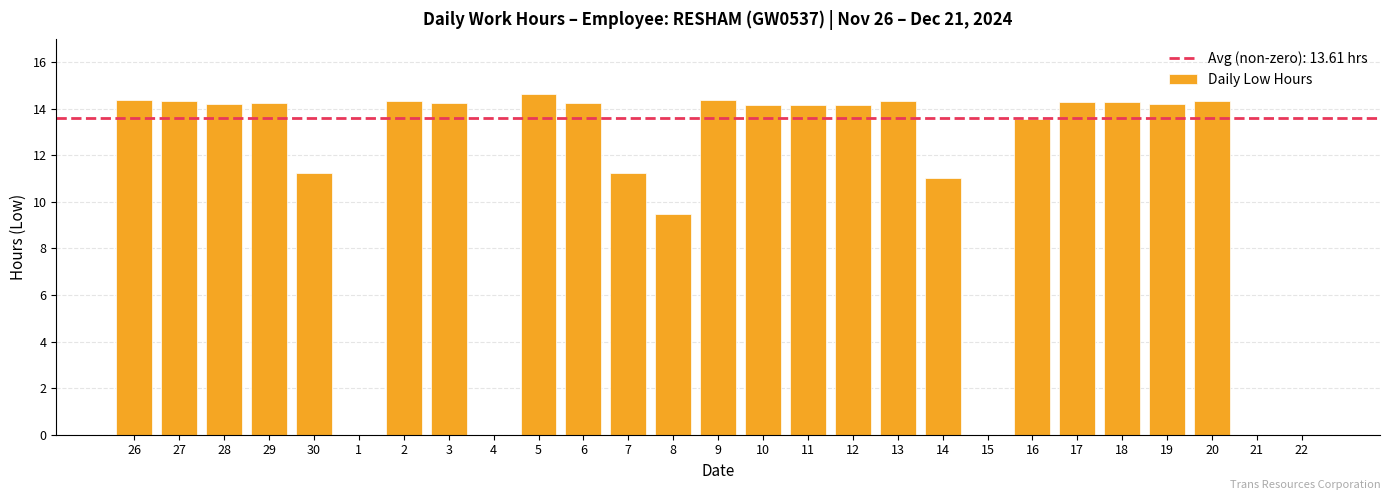

Read the value at 11.

14.2